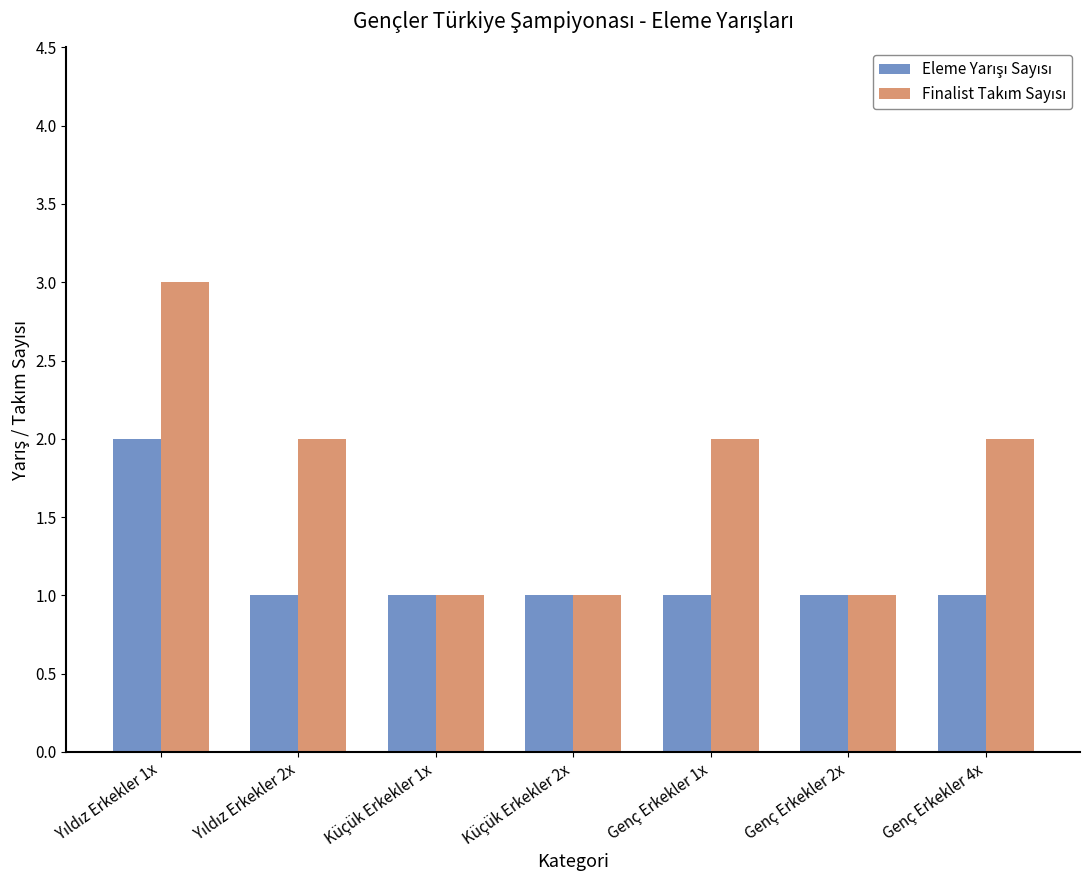

What is the greatest value displayed?

3